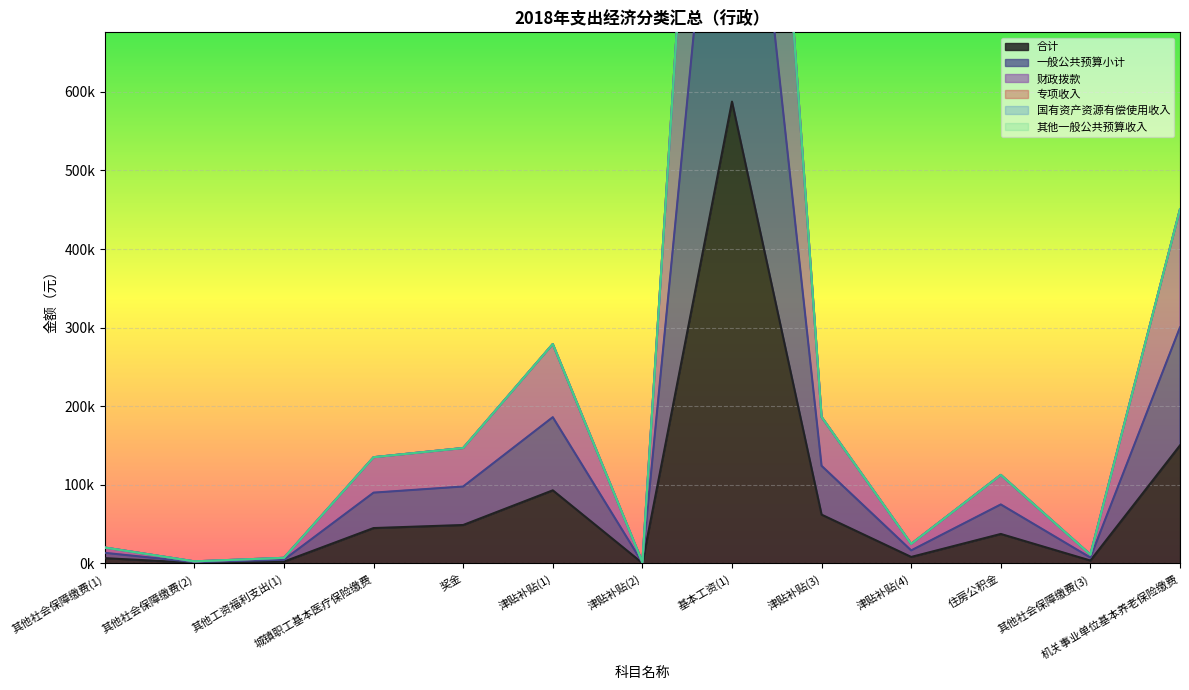

How many interior local peaks does the 合计 series have?

3